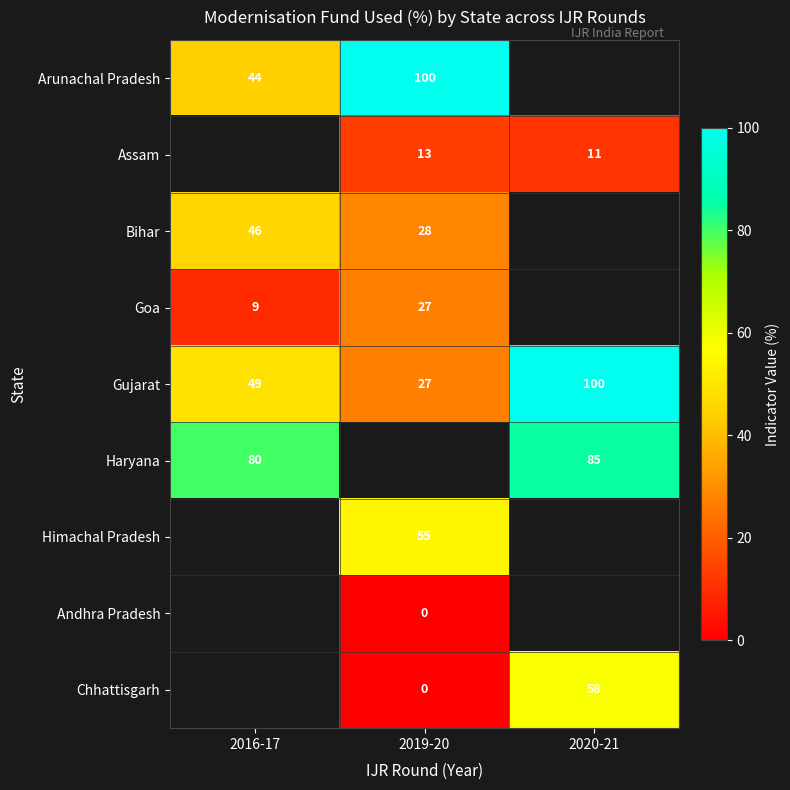

True or false: Arunachal Pradesh has a value of 75 at 2016-17.

False